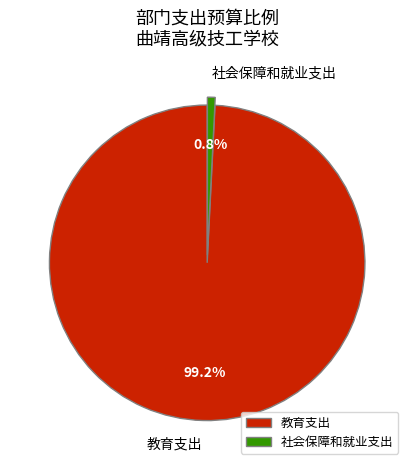

Combined, what portion of the pie is 教育支出 and 社会保障和就业支出?

100.0%